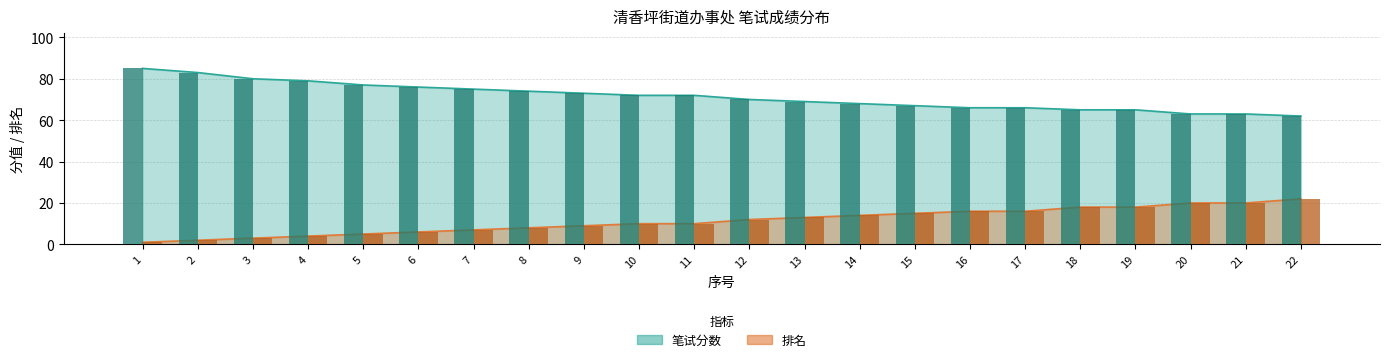

Reading left to right, list all the values displayed in this chart.

笔试分数: 1=85	2=83	3=80	4=79	5=77	6=76	7=75	8=74	9=73	10=72	11=72	12=70	13=69	14=68	15=67	16=66	17=66	18=65	19=65	20=63	21=63	22=62
排名: 1=1	2=2	3=3	4=4	5=5	6=6	7=7	8=8	9=9	10=10	11=10	12=12	13=13	14=14	15=15	16=16	17=16	18=18	19=18	20=20	21=20	22=22